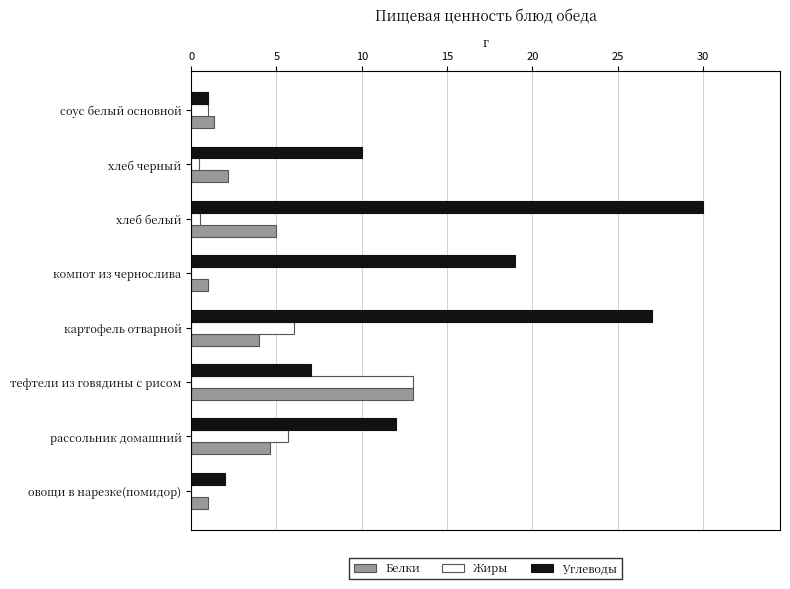

The Жиры series shows 6.0 at картофель отварной. True or false?

True